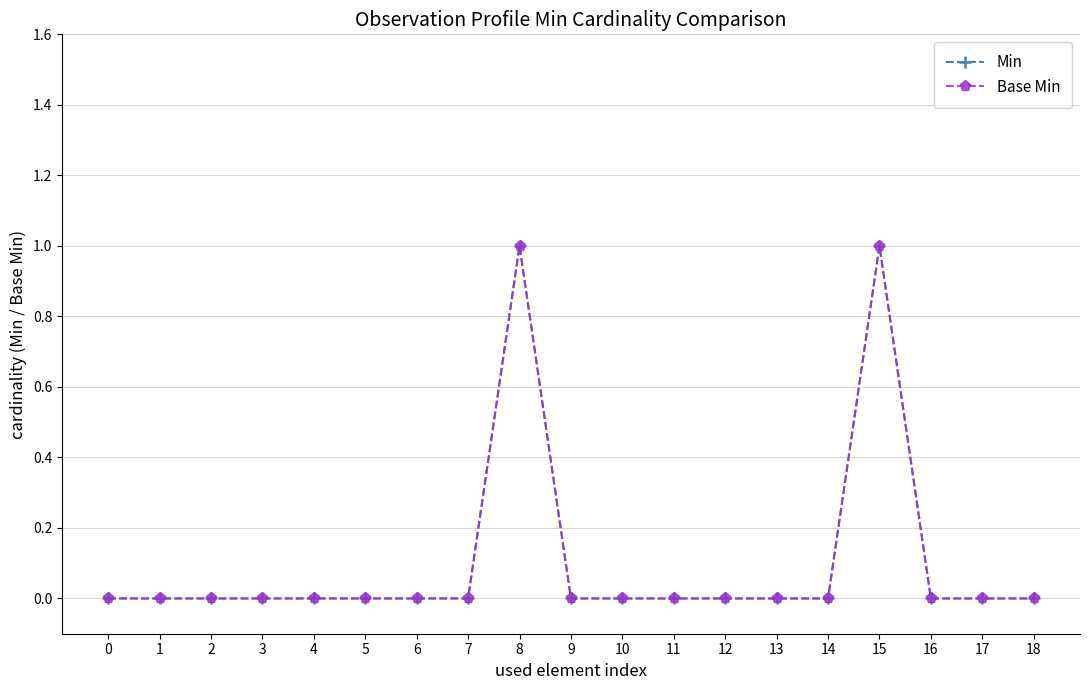

True or false: Base Min and Min intersect in this chart.

False